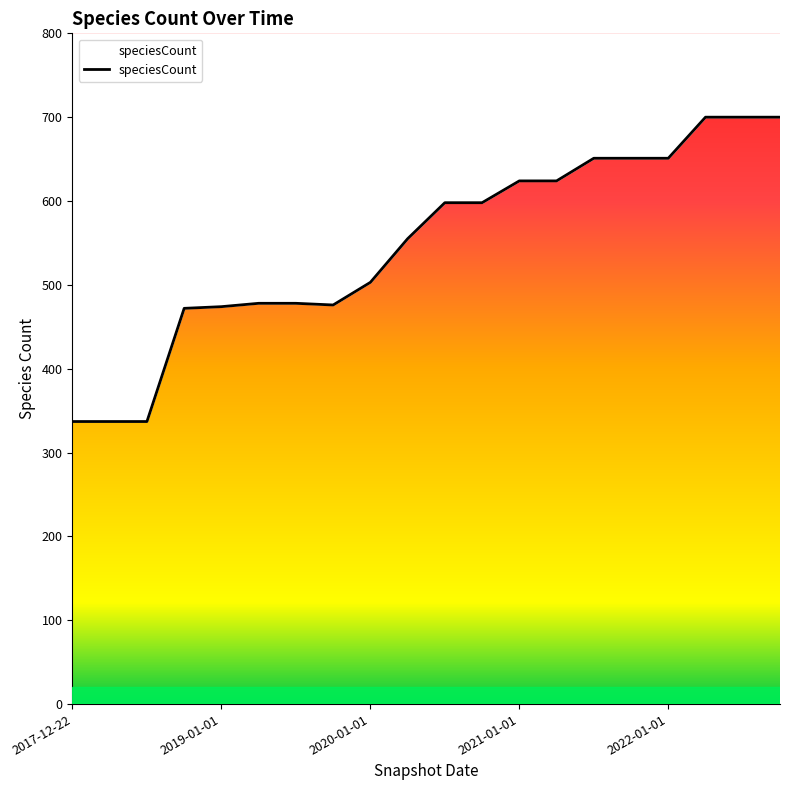

What is the ratio of the value at 2020-07-01 to the value at 2021-07-01?

0.9